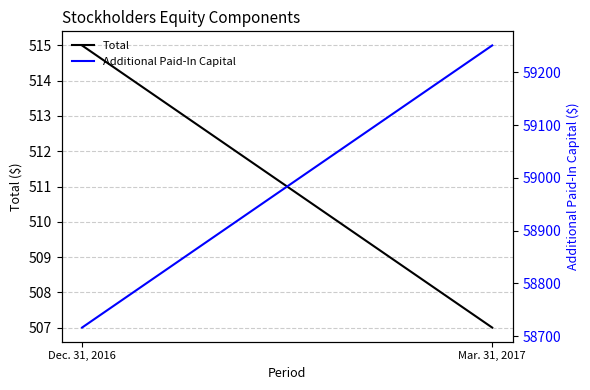

What is the difference between the maximum and minimum values in the Additional Paid-In Capital series?

535